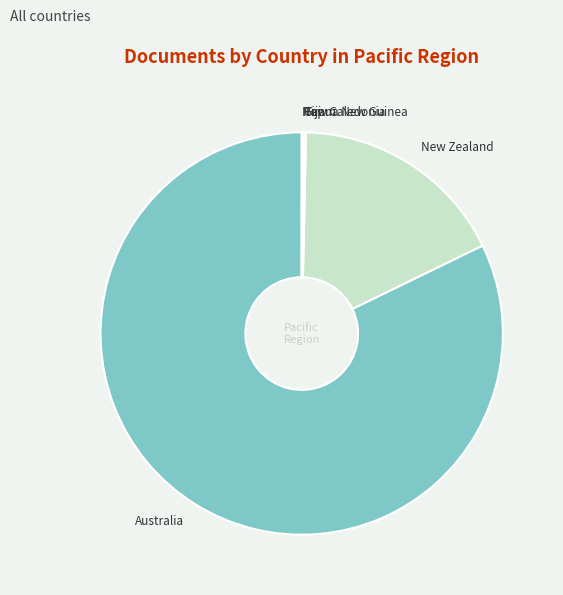

Which slice represents more than half of the pie?

Australia